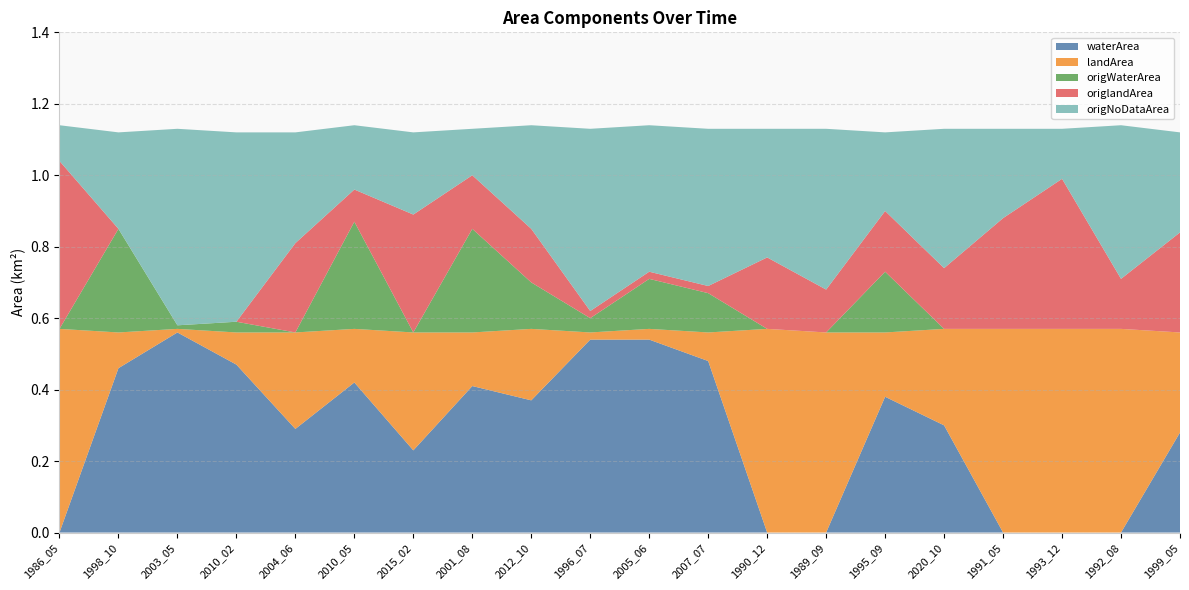

Reading left to right, what are all the values shown in this chart?

waterArea: 0.0	0.5	0.6	0.5	0.3	0.4	0.2	0.4	0.4	0.5	0.5	0.5	0.0	0.0	0.4	0.3	0.0	0.0	0.0	0.3
landArea: 0.6	0.1	0.0	0.1	0.3	0.1	0.3	0.1	0.2	0.0	0.0	0.1	0.6	0.6	0.2	0.3	0.6	0.6	0.6	0.3
origWaterArea: 0.0	0.3	0.0	0.0	0.0	0.3	0.0	0.3	0.1	0.0	0.1	0.1	0.0	0.0	0.2	0.0	0.0	0.0	0.0	0.0
origlandArea: 0.5	0.0	0.0	0.0	0.2	0.1	0.3	0.1	0.1	0.0	0.0	0.0	0.2	0.1	0.2	0.2	0.3	0.4	0.1	0.3
origNoDataArea: 0.1	0.3	0.6	0.5	0.3	0.2	0.2	0.1	0.3	0.5	0.4	0.4	0.4	0.5	0.2	0.4	0.2	0.1	0.4	0.3